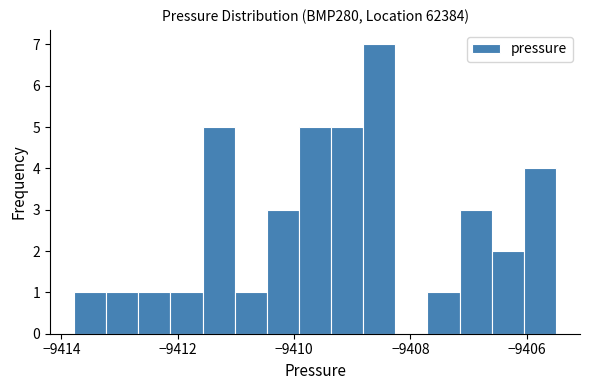

Around what value on the x-axis is the tallest bar? Give the approximate position of its centre, as read against the axis.

-9408.6